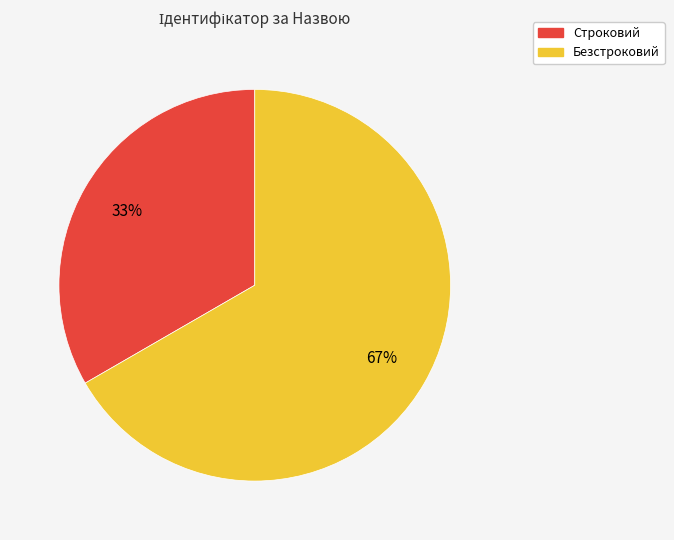

Is Строковий the majority of the pie?

No